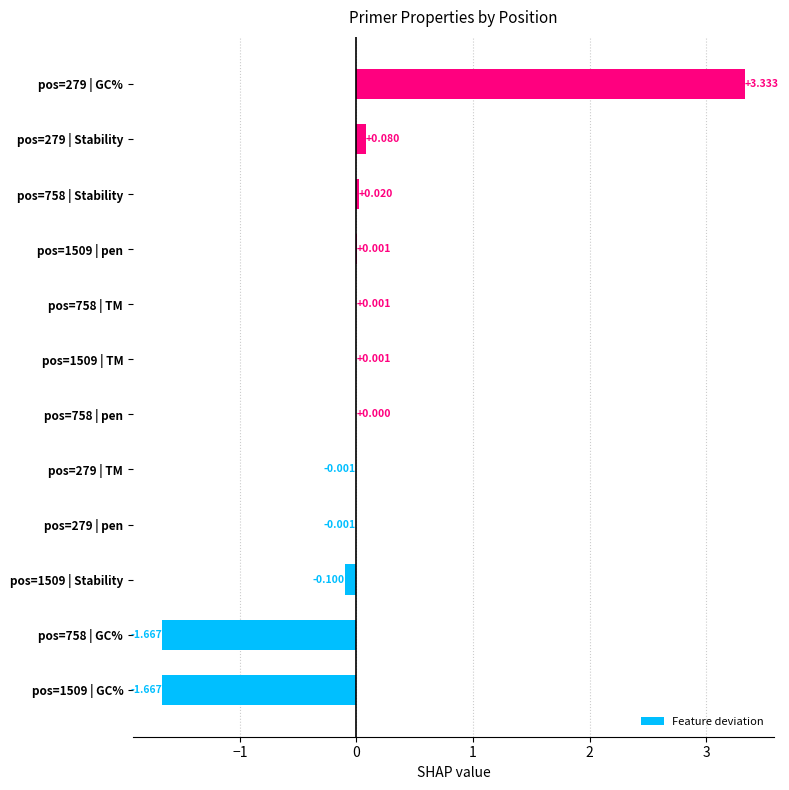

How many values are above zero?

7